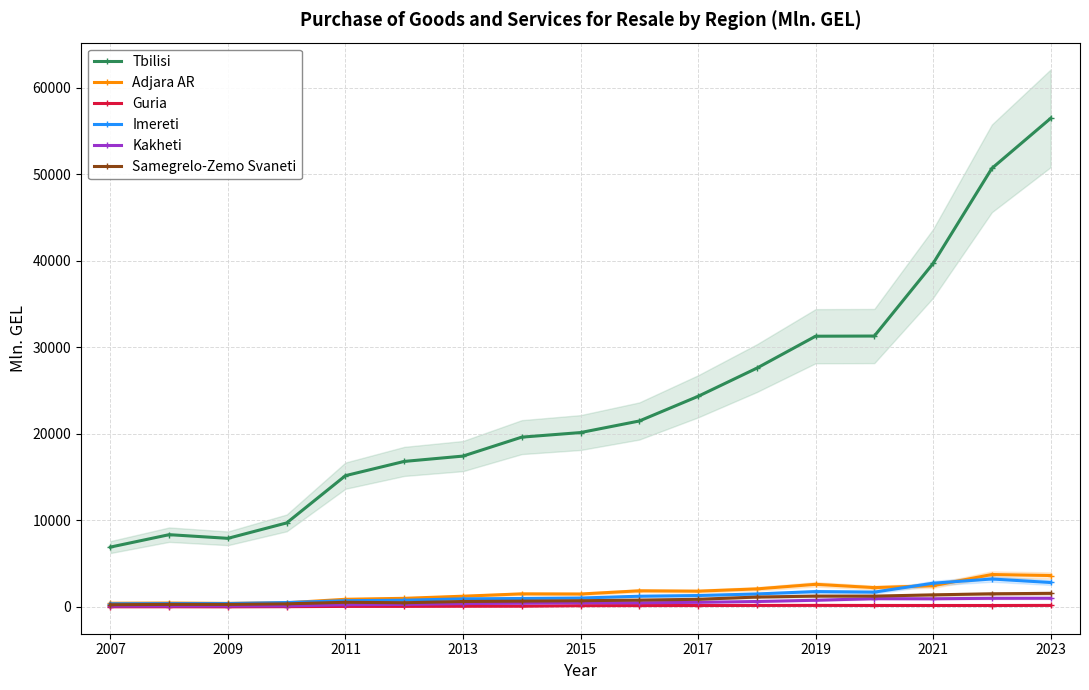

Is it true that Adjara AR equals 886.6 at 2011?

True